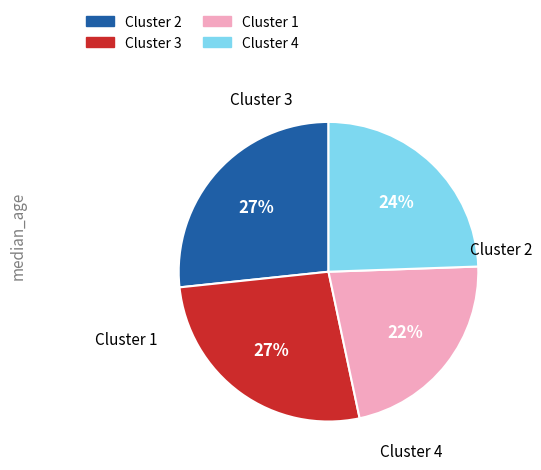

Count the number of slices in the pie.

4